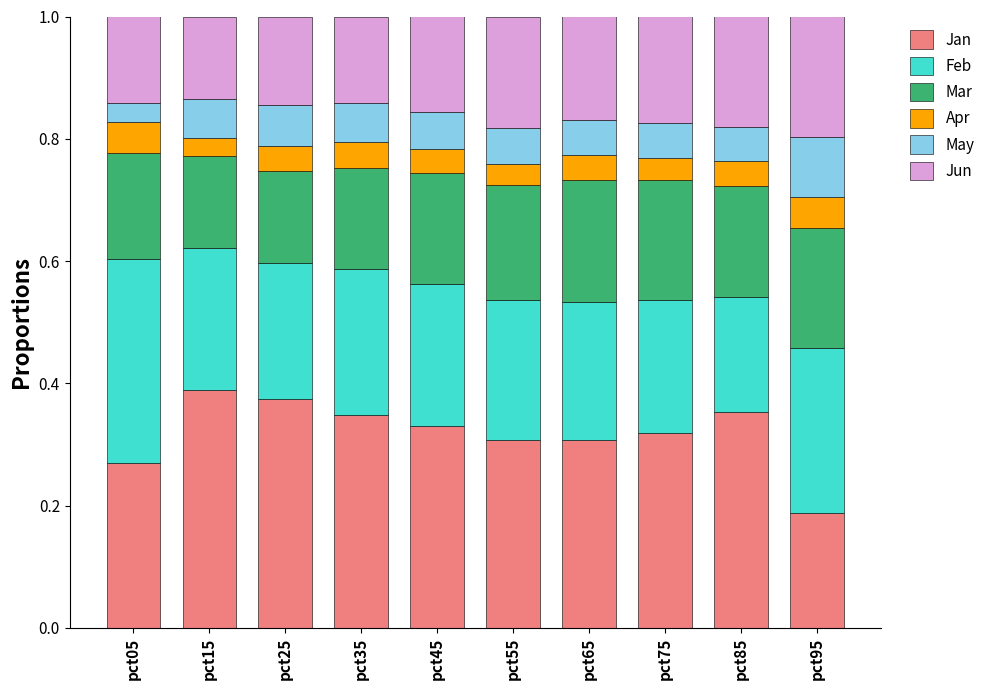

What is the sum of all Jan values?

3.2